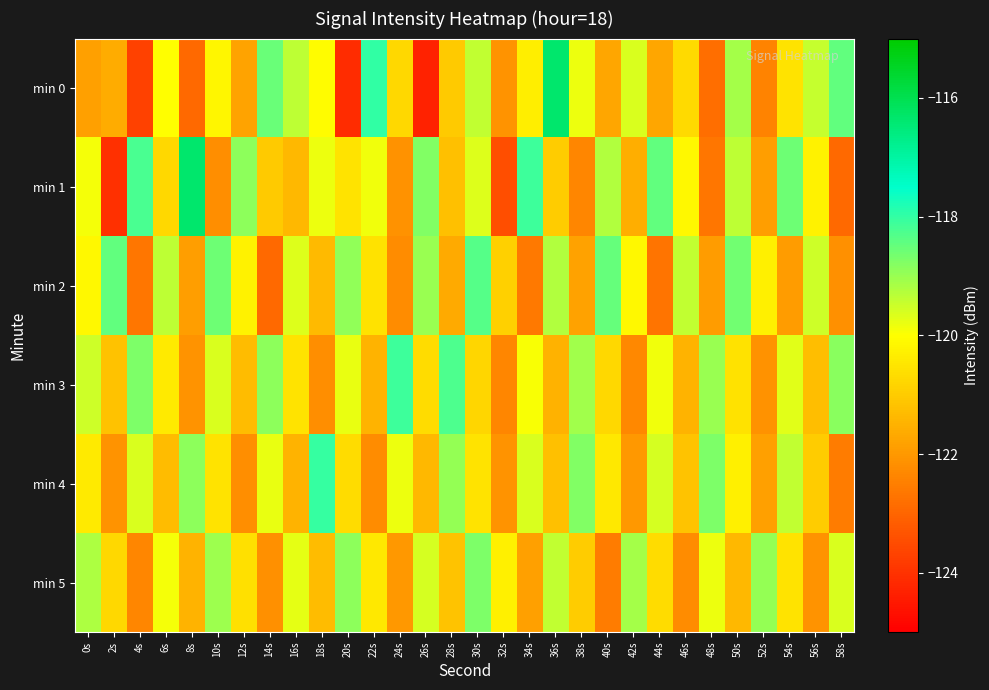

Rank the series at 0s from highest to lowest value.

min 5, min 3, min 1, min 2, min 4, min 0